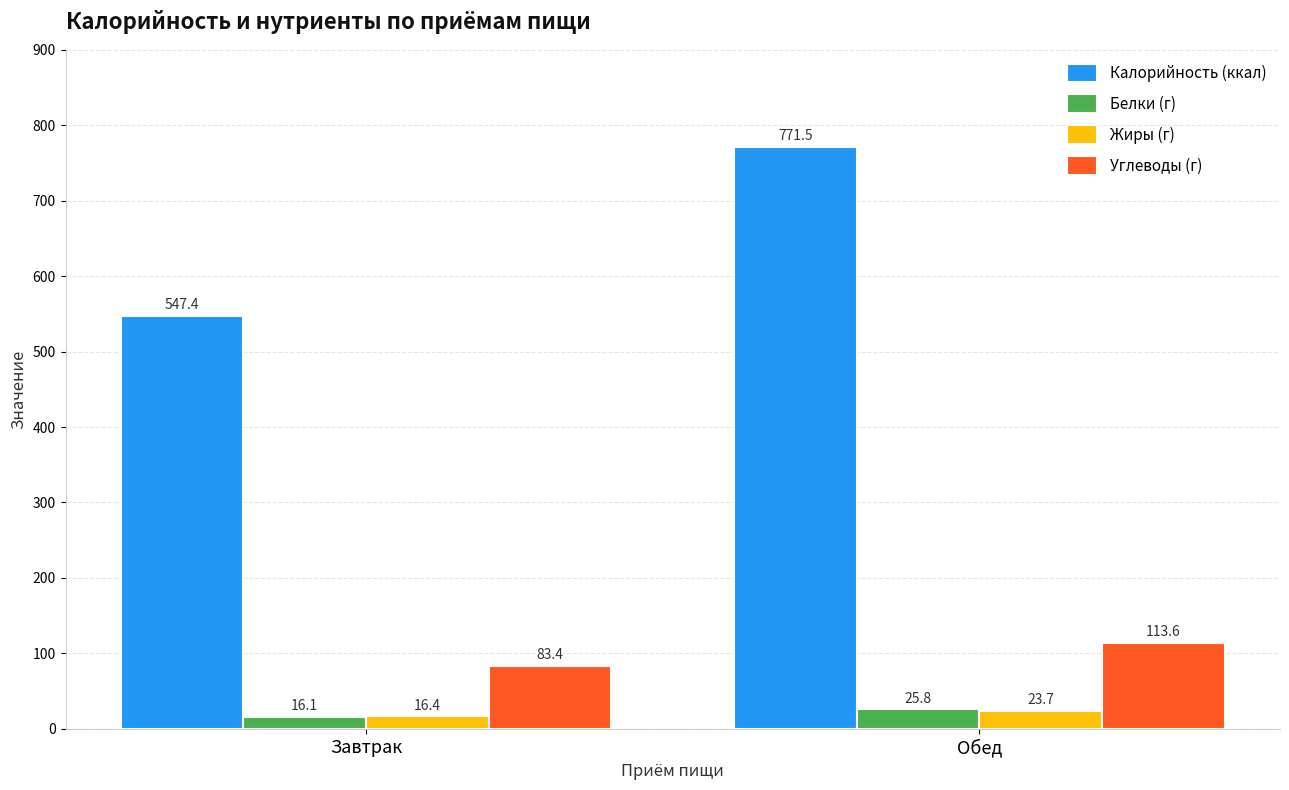

What position from the left is Обед?

2